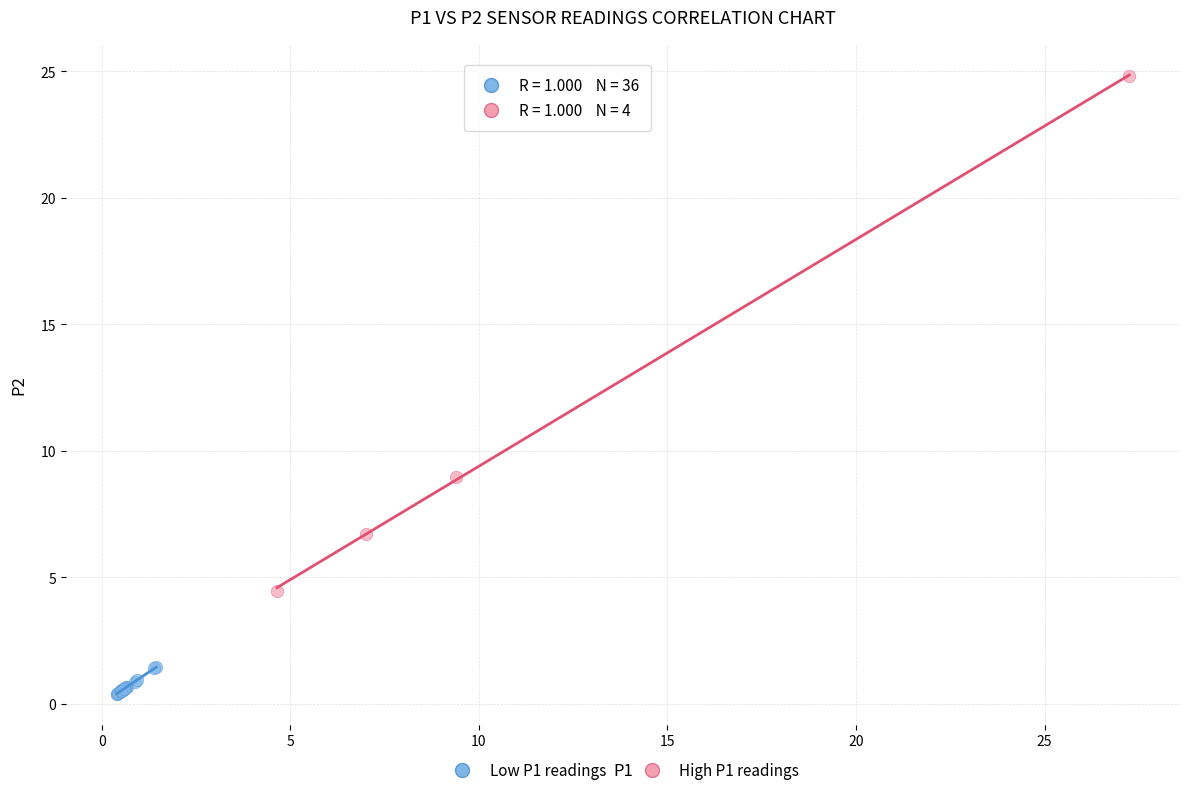

Which series has the largest Y range (max minus min)?

High P1 readings